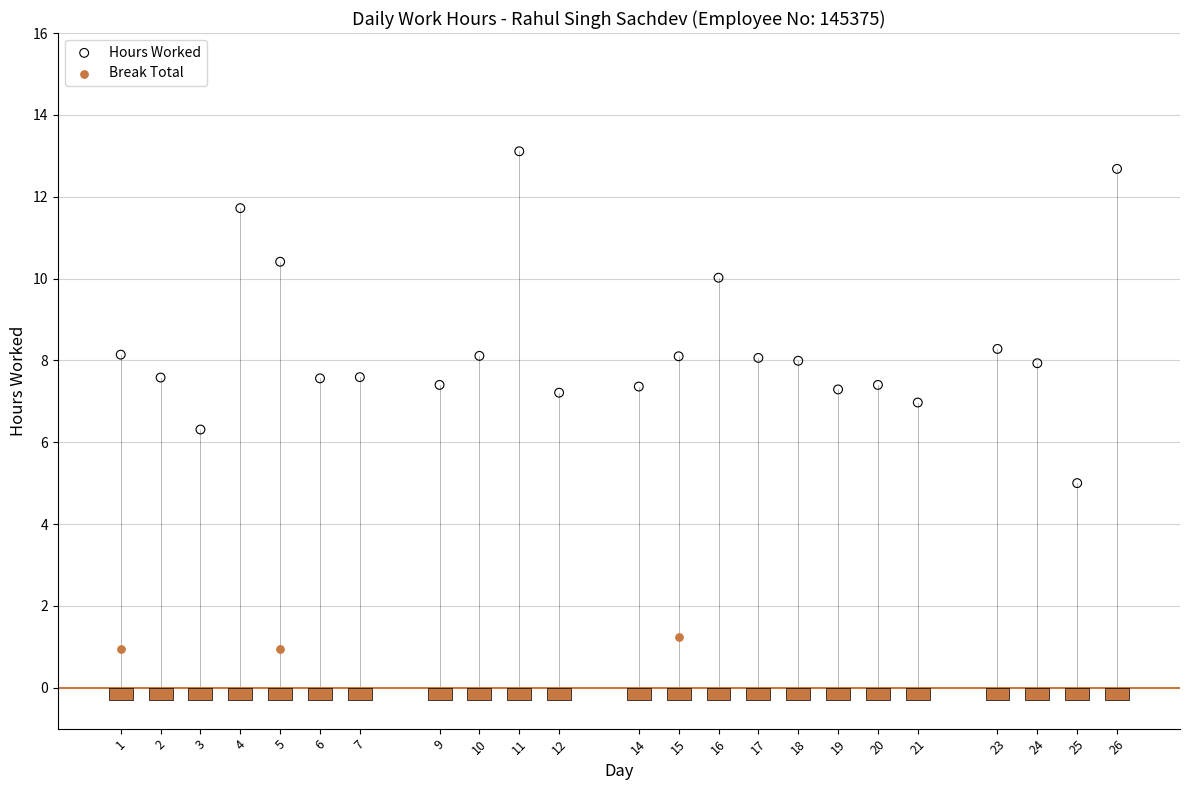

Which series contains the highest Y value?

Hours Worked